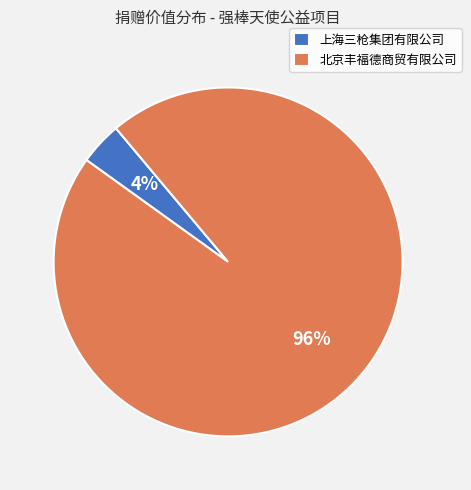

Count the number of slices in the pie.

2